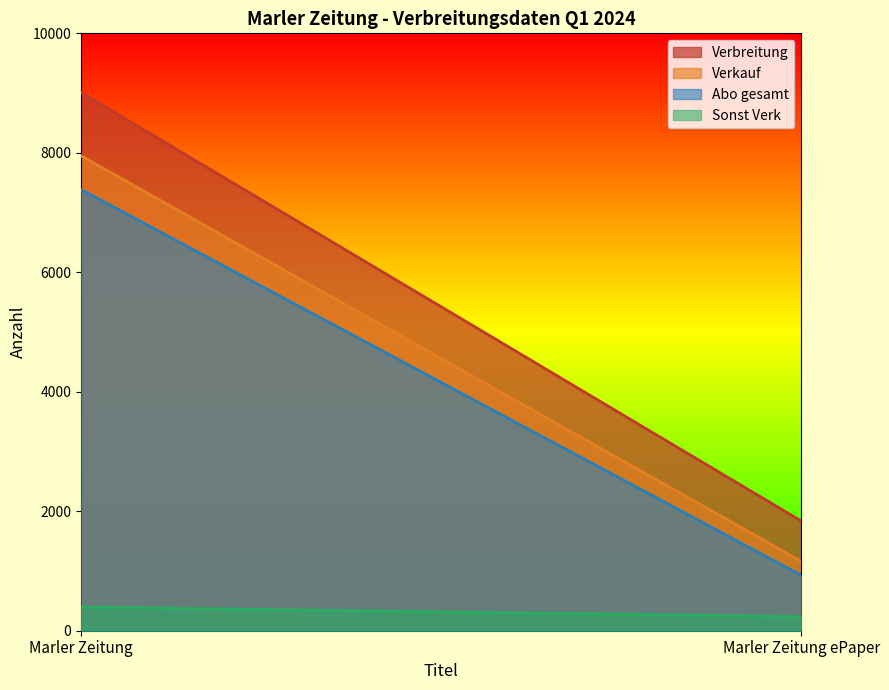

What is the label of the 2nd point from the left?

Marler Zeitung ePaper